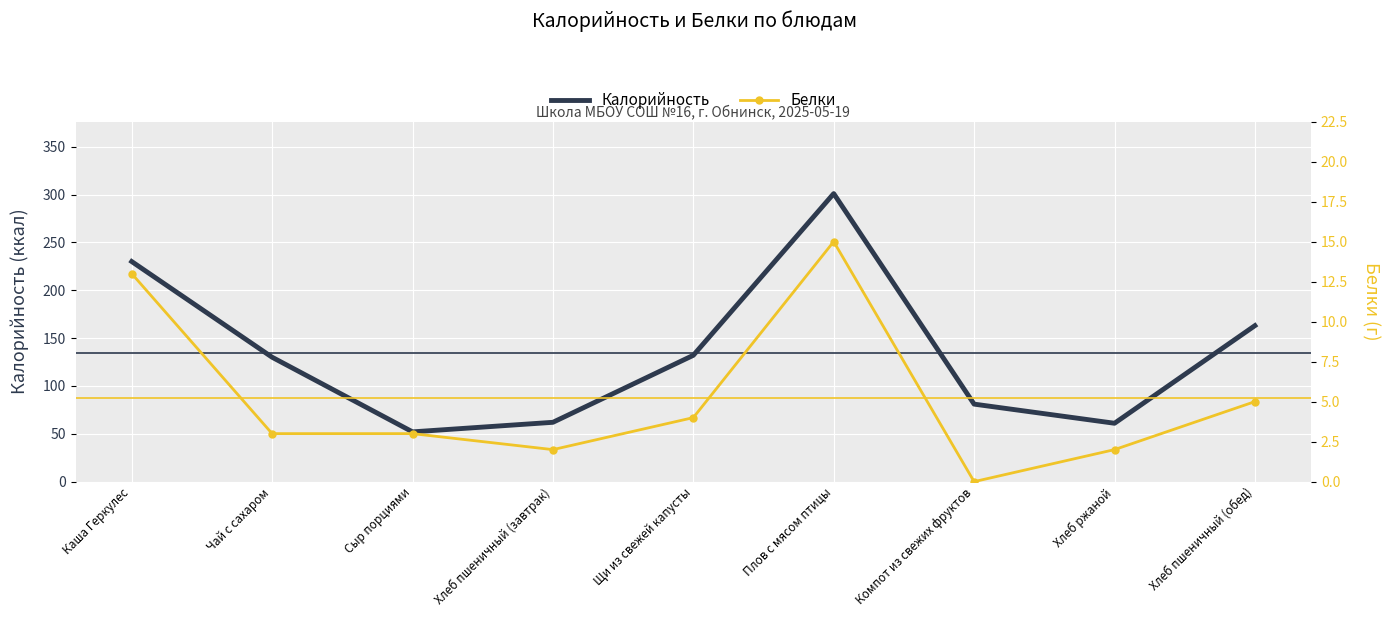

What is the maximum value shown in the chart?

301